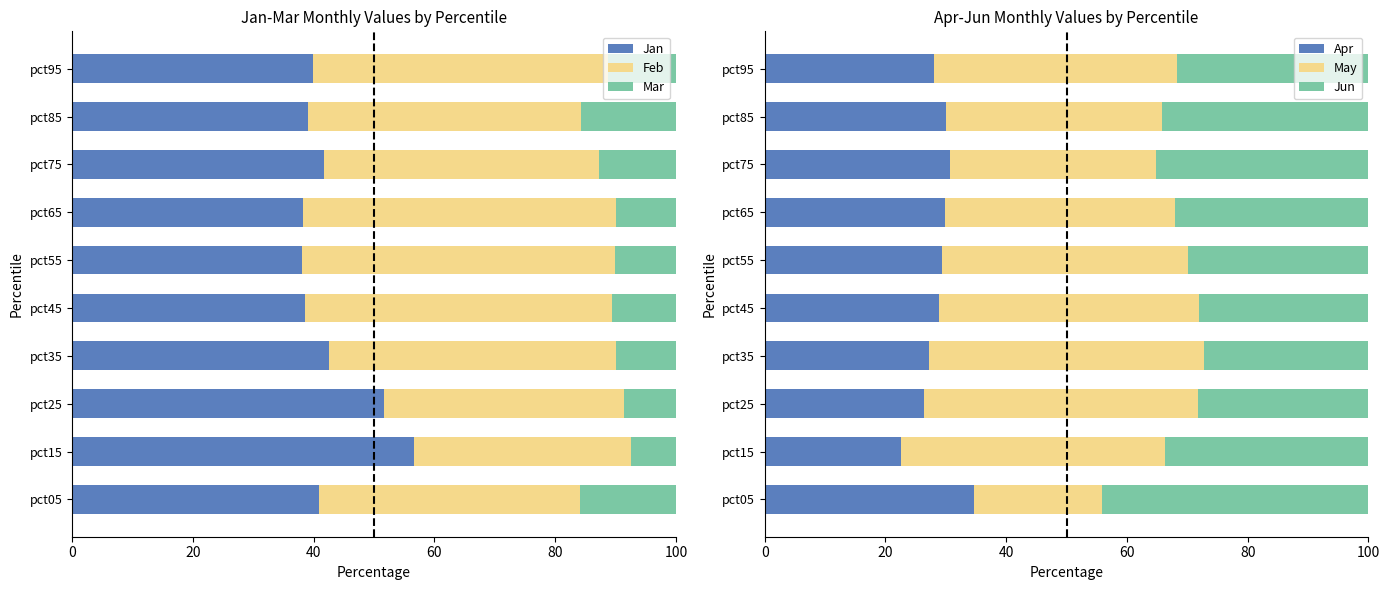

Rank the series by their maximum value, from lowest to highest.

Mar, Apr, Jun, May, Feb, Jan